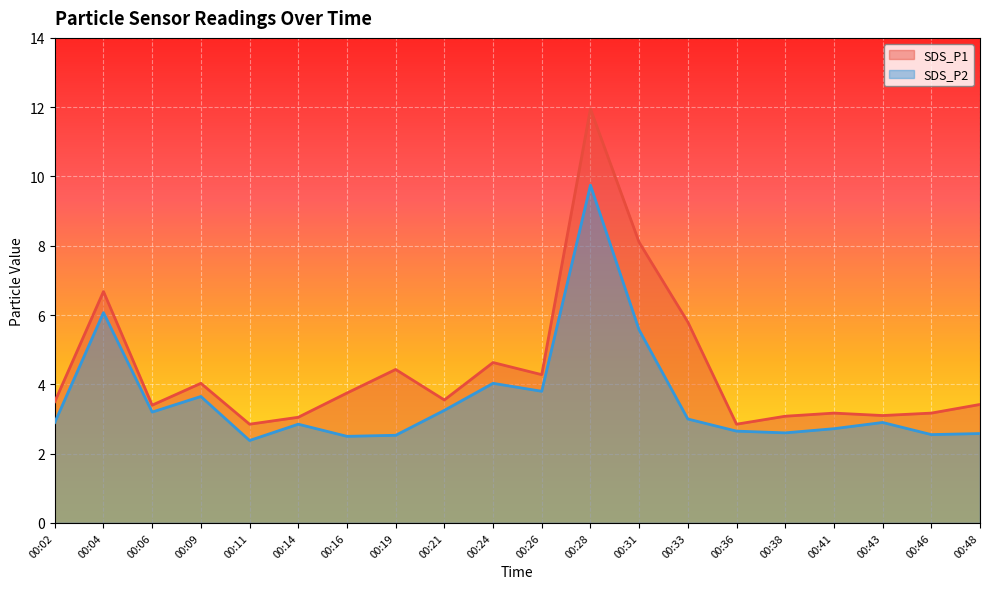

What is the sum of all SDS_P2 values?

71.5